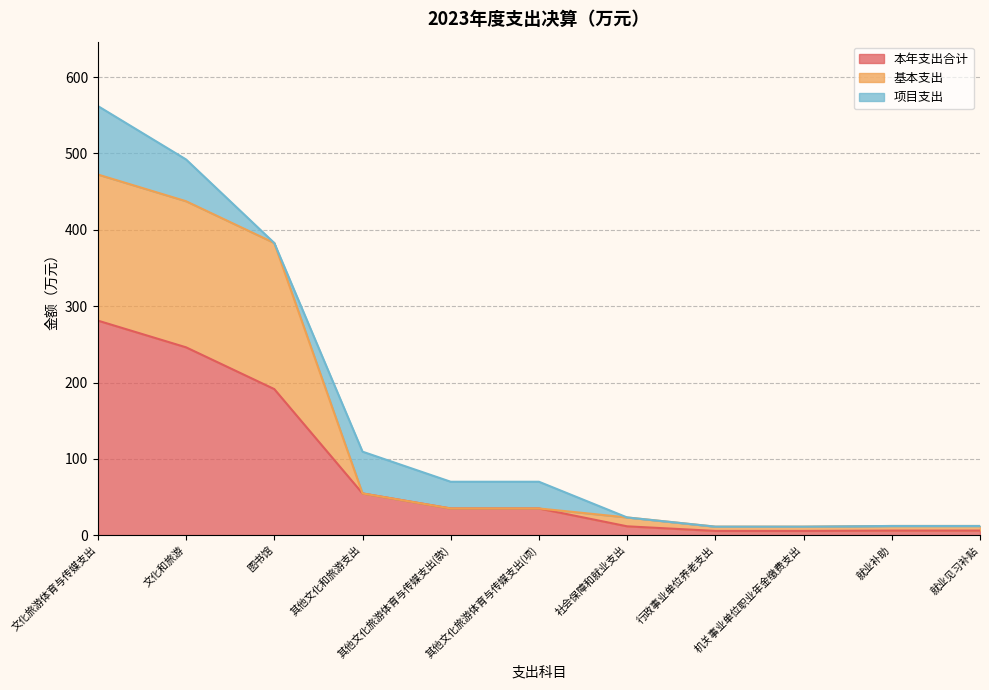

What is the total value across all series at 文化和旅游?

492.1